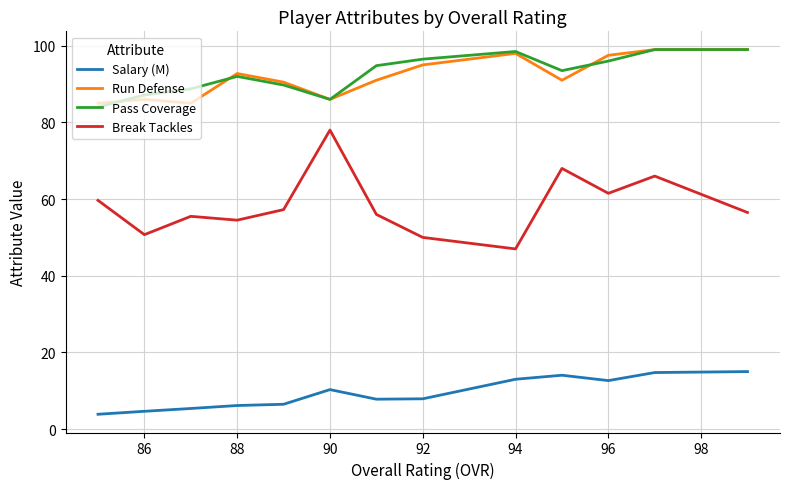

What is the maximum value shown in the chart?

99.0